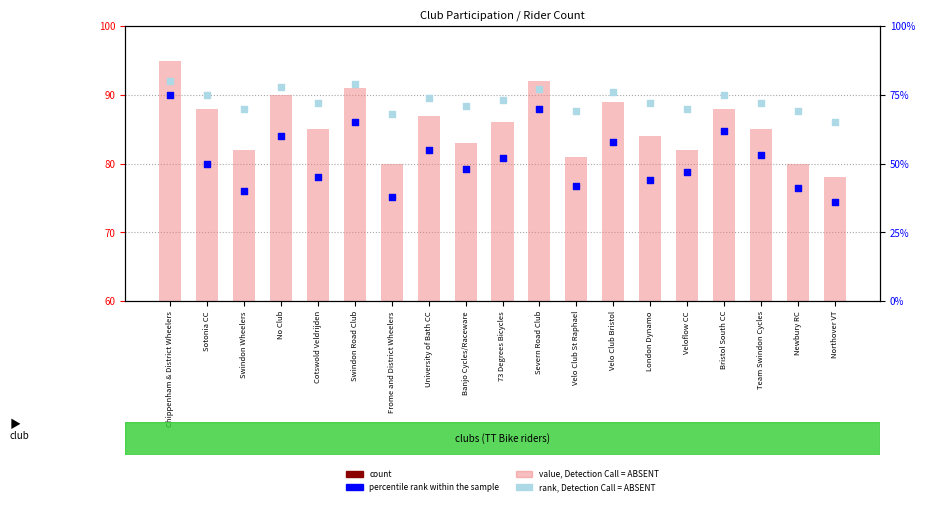

At how many categories does at least one series exceed 45?

19